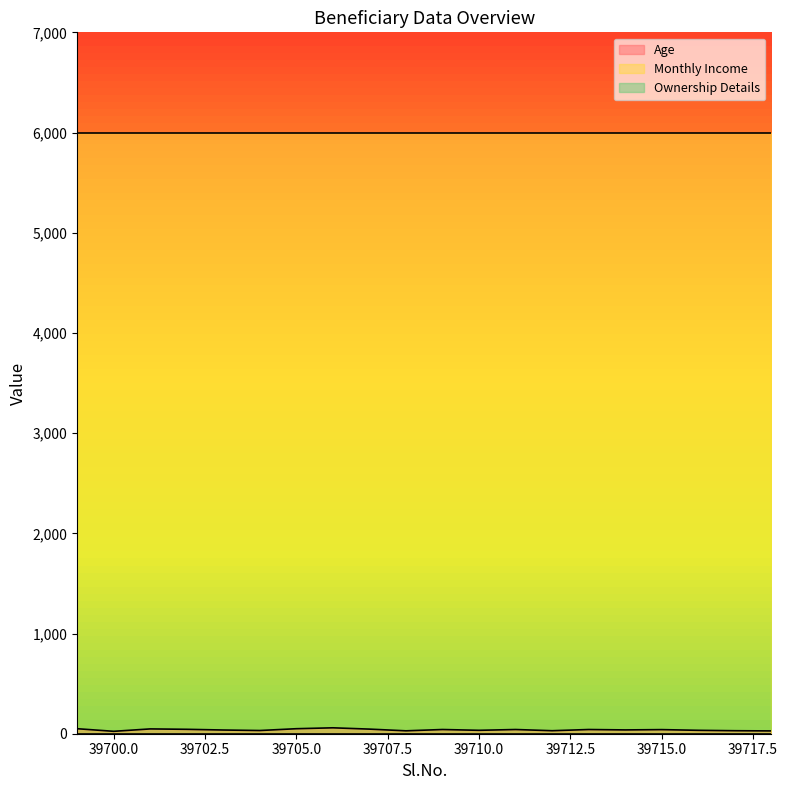

At 39706, list the series in order from smallest to largest.

Ownership Details, Age, Monthly Income